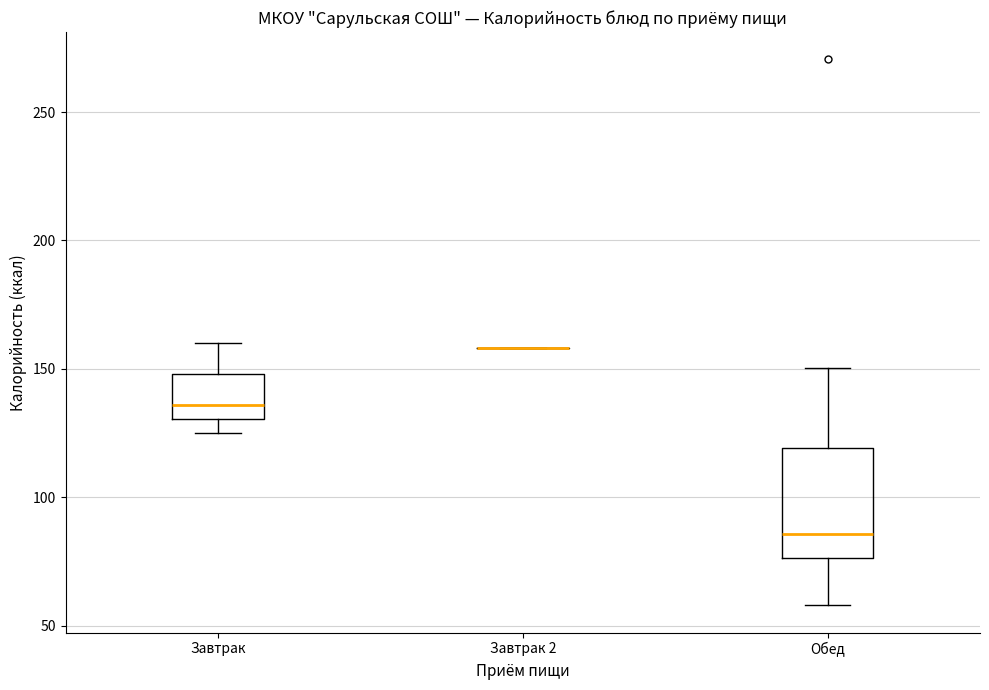

Where is the upper edge of the box for Завтрак on the y-axis? The values are not printed on the chart, so give them approximately, as read against the axis.

150